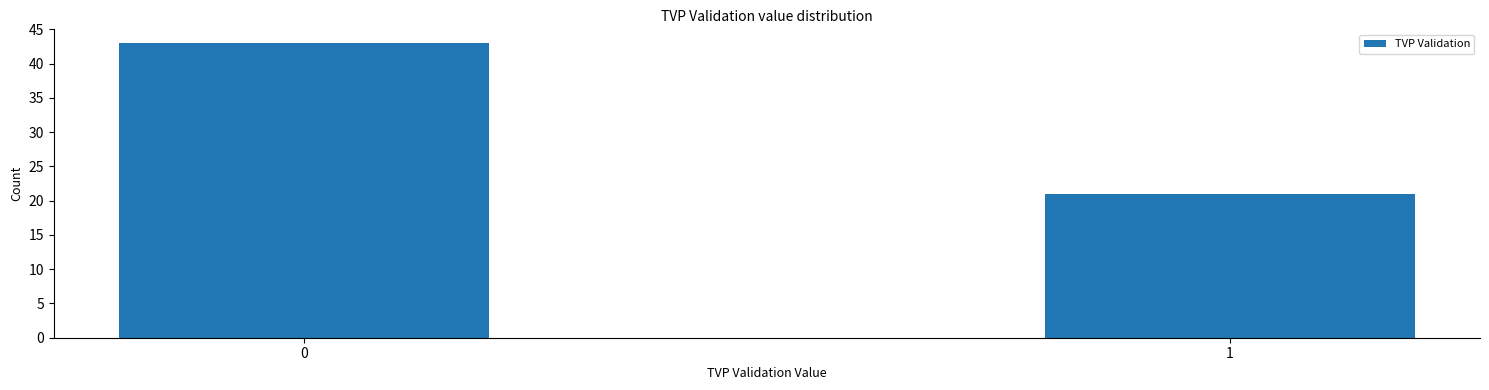

Reading right to left, transcribe all the data shown in this chart.

1=21	0=43